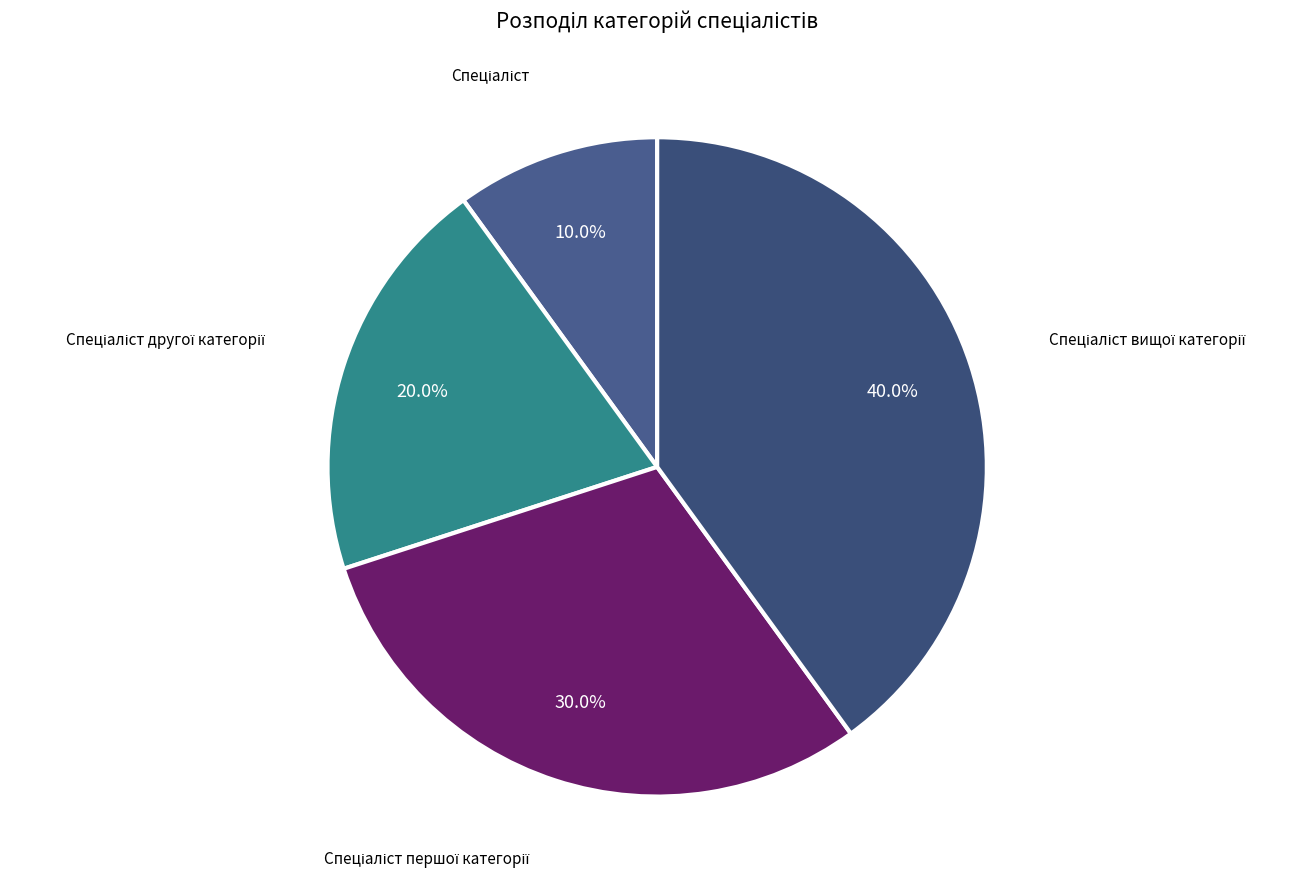

How many slices are in this pie chart?

4